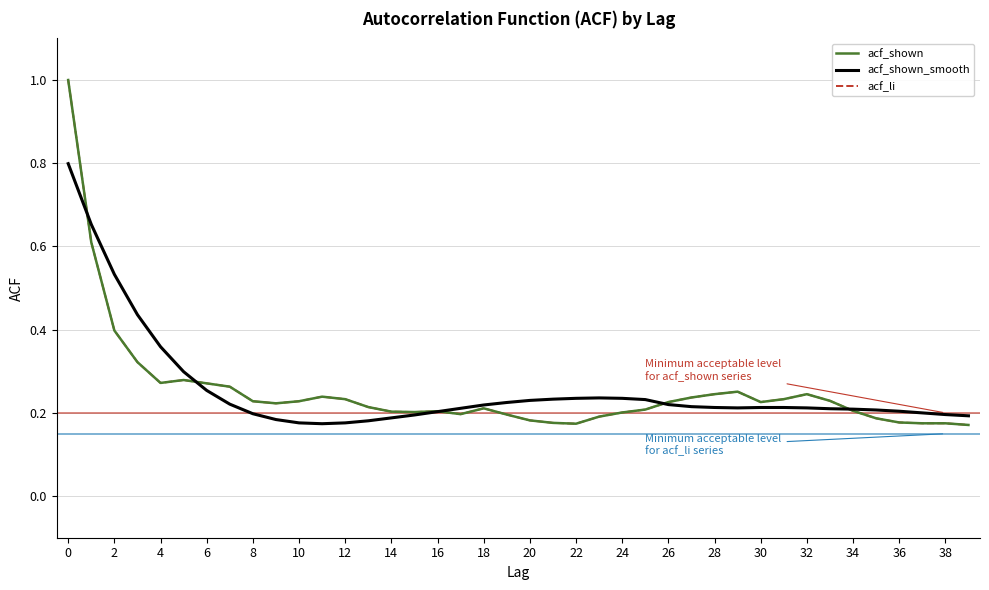

Does the chart display data point markers on the line(s)?

No